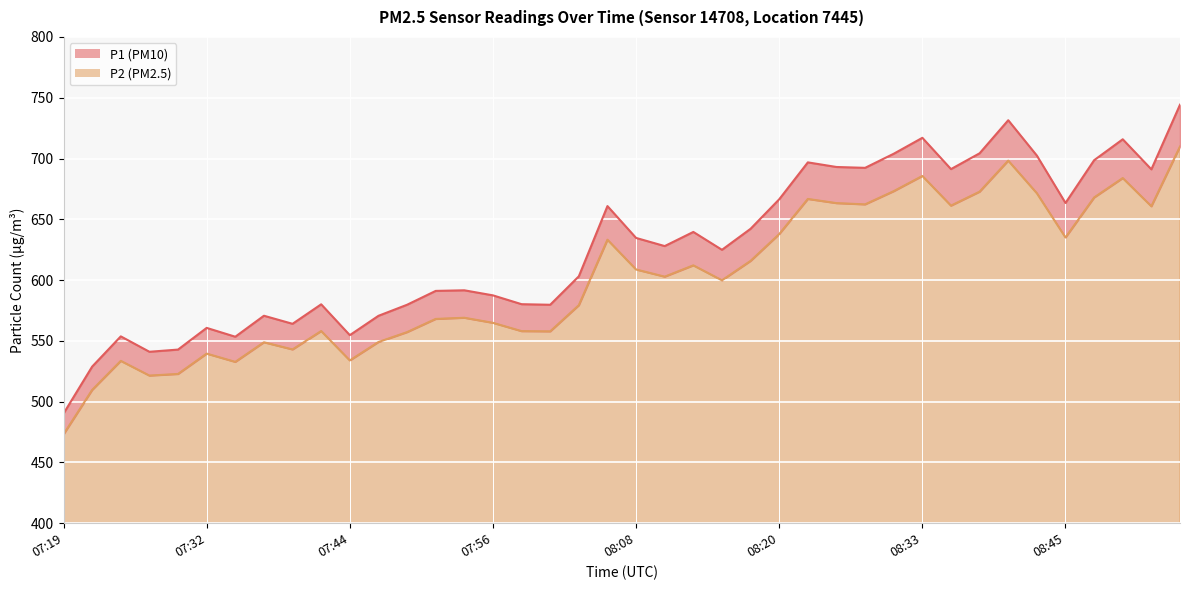

Which category has the lowest value across all series?

07:19